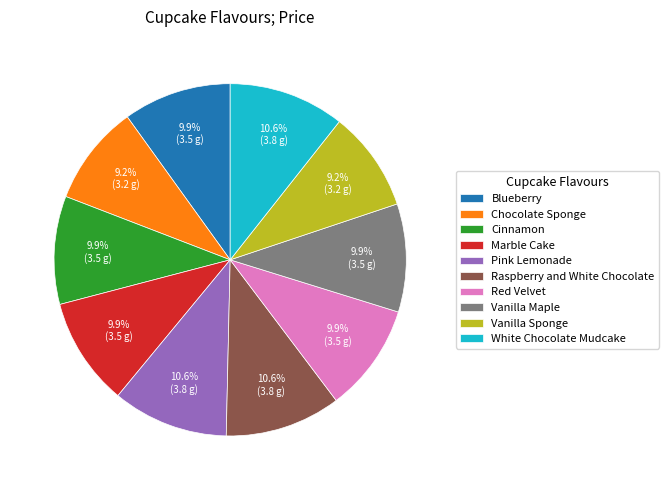

Is it true that Vanilla Maple is 3% of the pie?

False